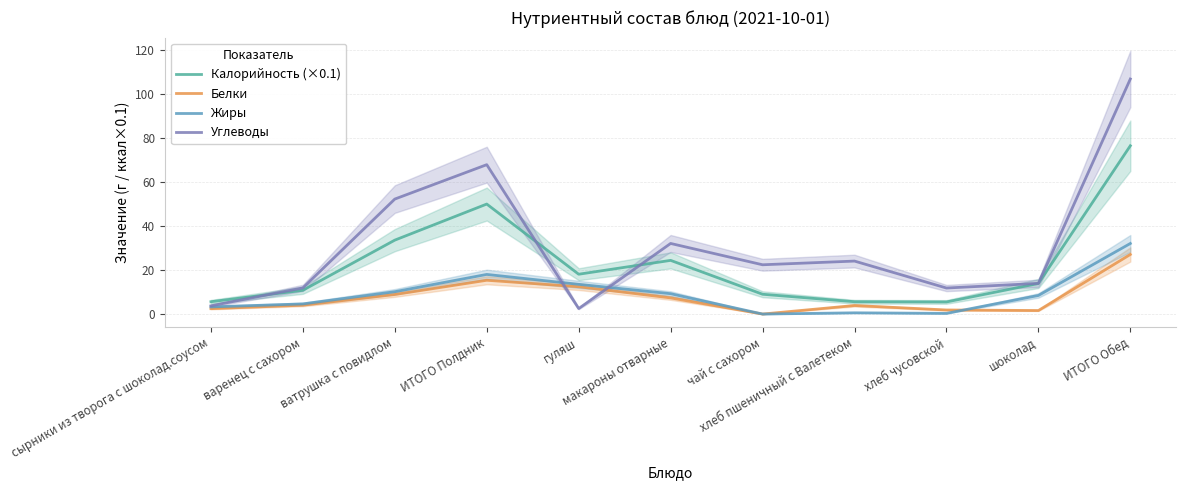

Where is Калорийность (×0.1) nearest to the value 41?

ватрушка с повидлом